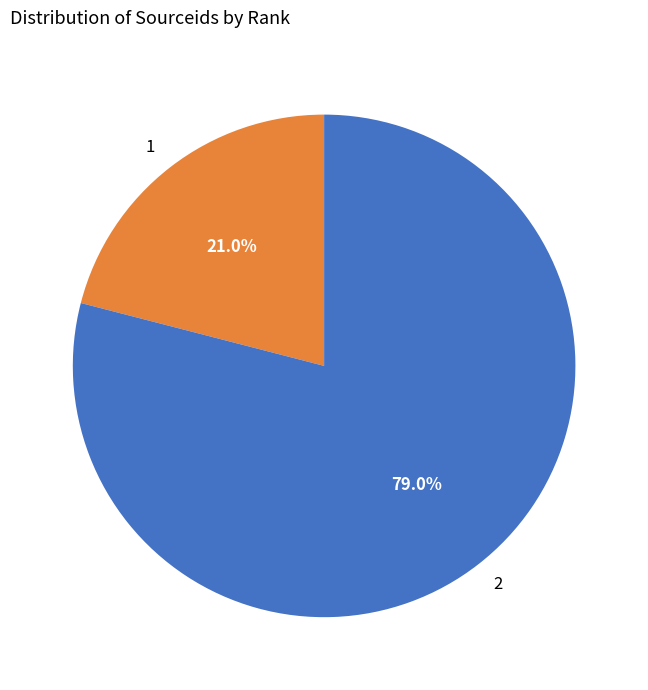

What is the total percentage of 2 and 1?

100.0%